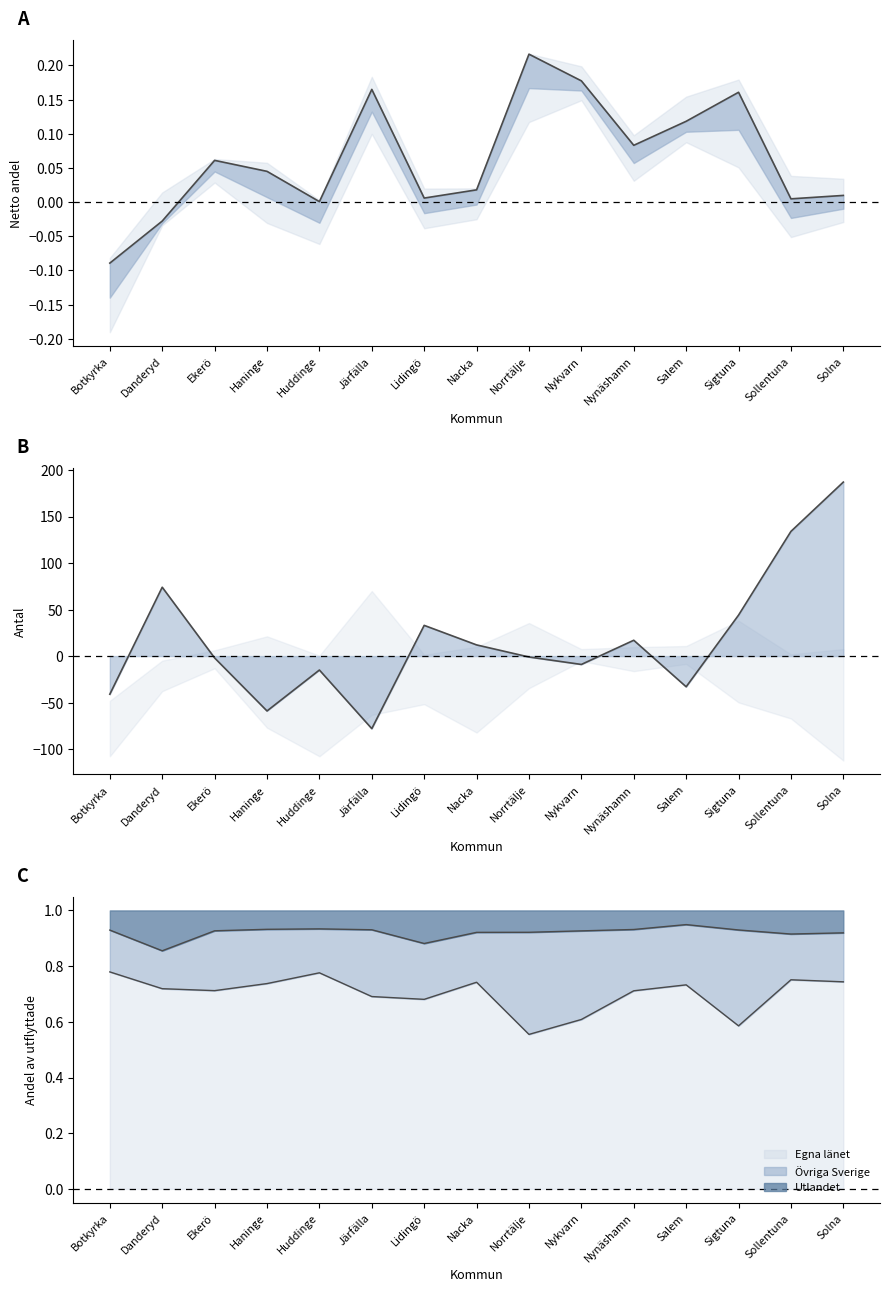

What is the difference between the values at Danderyd and Lidingö?

41